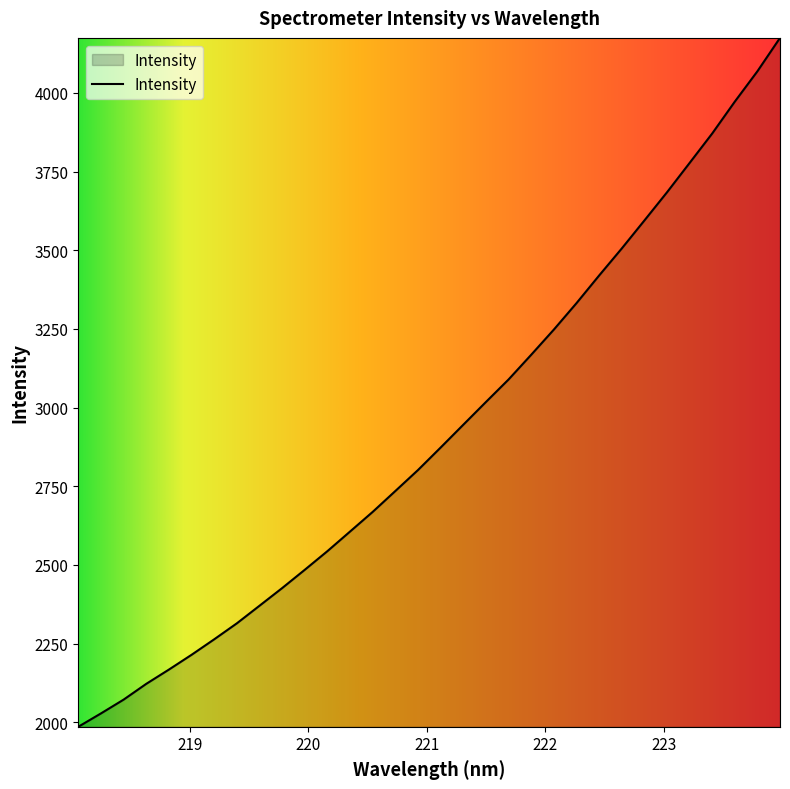

What is the minimum value shown in the chart?

1985.9